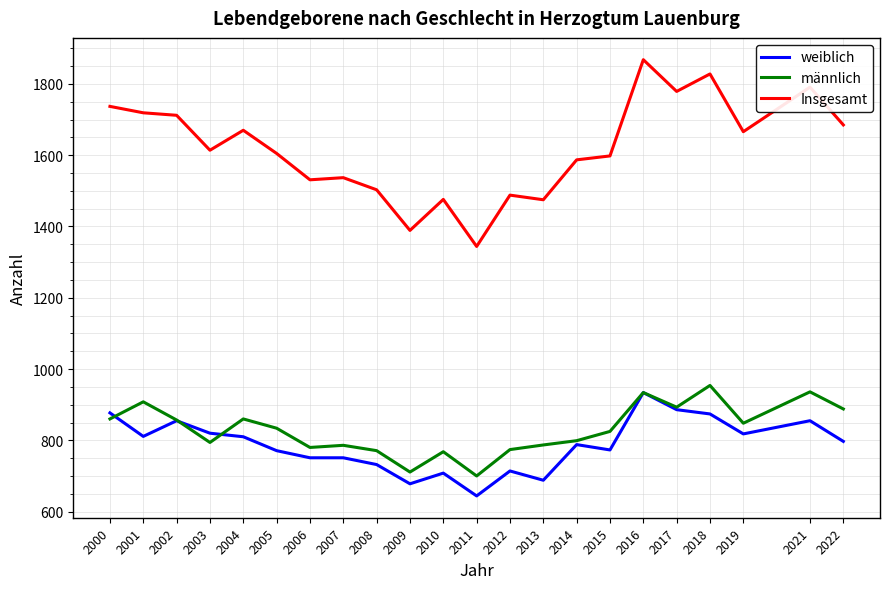

Rank the series at 2001 from highest to lowest value.

Insgesamt, männlich, weiblich